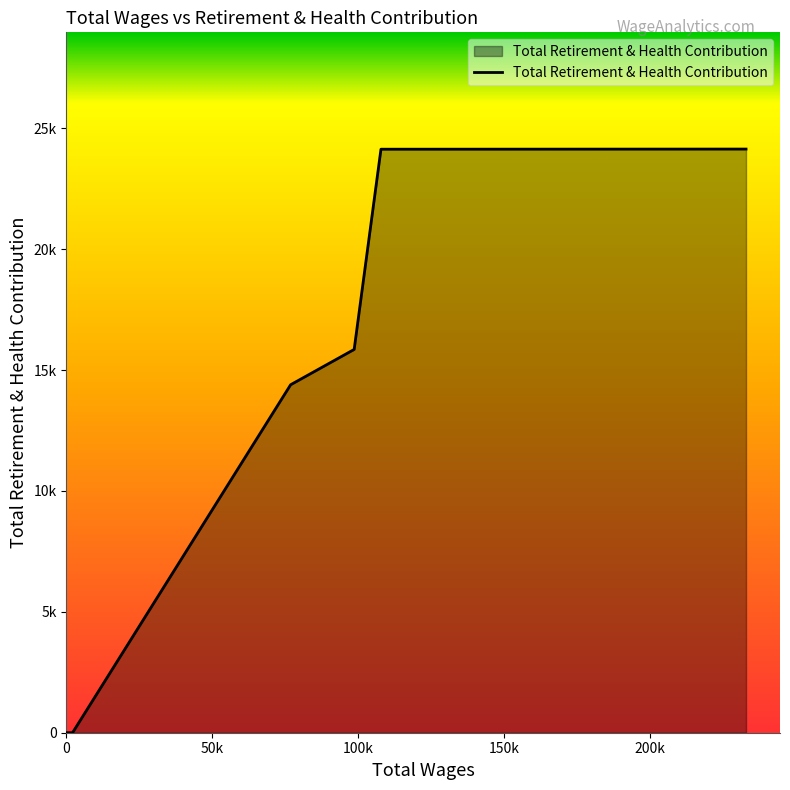

How many positive values are there?

4